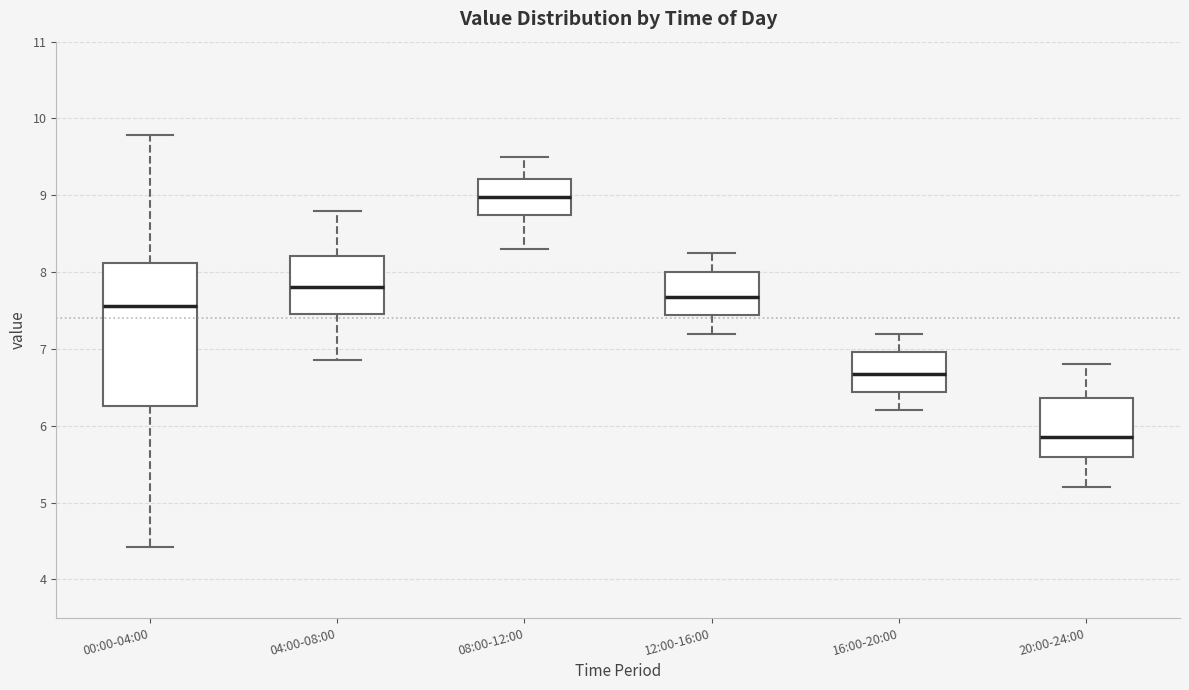

Where does the lower whisker of the box for 12:00-16:00 end on the y-axis? The values are not printed on the chart, so give them approximately, as read against the axis.

7.2